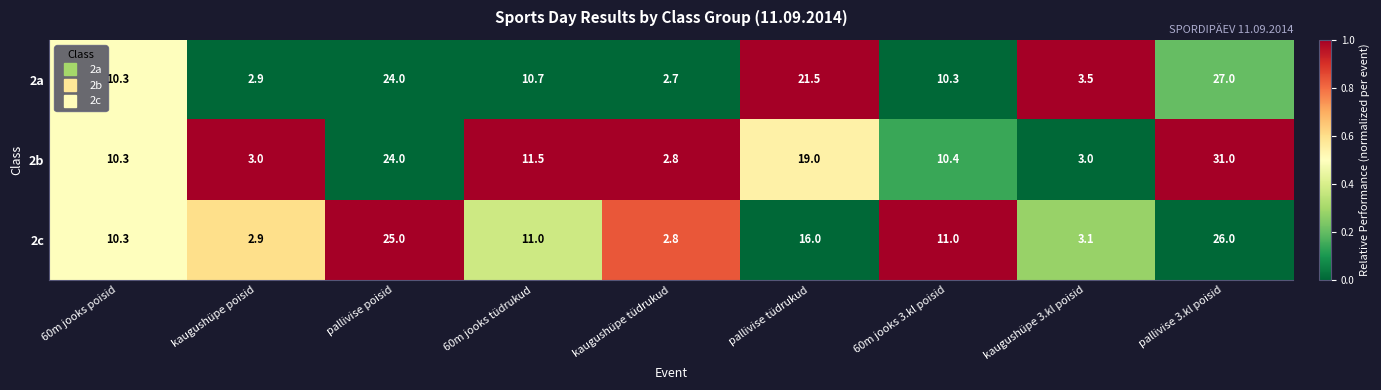

At which label does 2b reach its minimum?

kaugushüpe tüdrukud